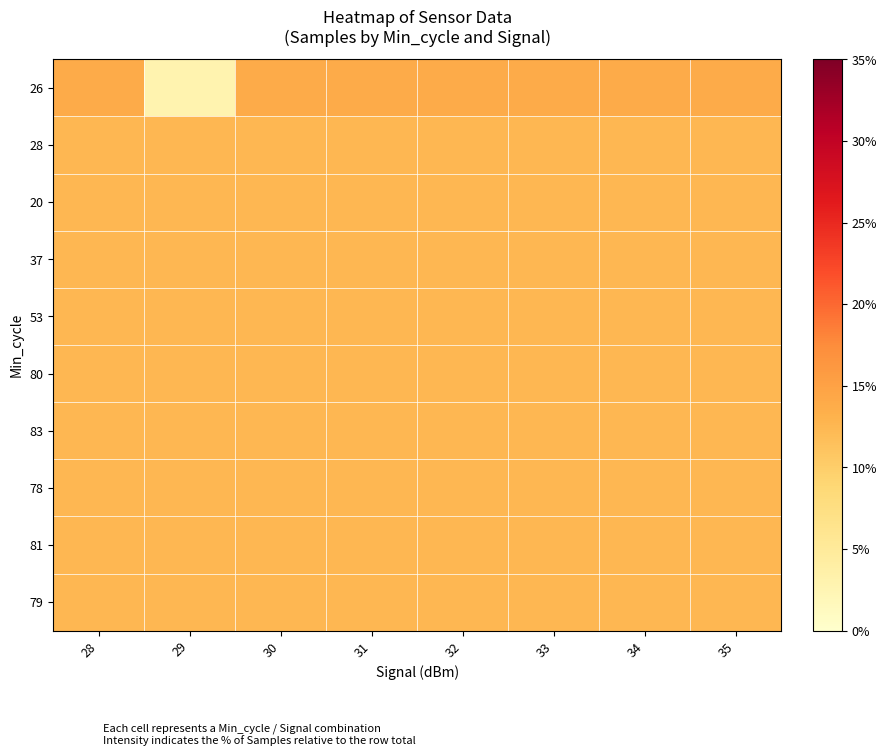

Reading left to right, list all the values displayed in this chart.

26: 28=13.9	29=2.9	30=13.8	31=13.9	32=13.9	33=13.9	34=13.9	35=13.9
28: 28=12.6	29=12.5	30=12.5	31=12.5	32=12.5	33=12.5	34=12.5	35=12.5
20: 28=12.5	29=12.5	30=12.5	31=12.5	32=12.5	33=12.5	34=12.5	35=12.5
37: 28=12.5	29=12.5	30=12.6	31=12.5	32=12.5	33=12.4	34=12.5	35=12.5
53: 28=12.5	29=12.4	30=12.5	31=12.5	32=12.5	33=12.5	34=12.5	35=12.5
80: 28=12.5	29=12.4	30=12.5	31=12.5	32=12.5	33=12.5	34=12.5	35=12.5
83: 28=12.6	29=12.5	30=12.5	31=12.5	32=12.5	33=12.5	34=12.5	35=12.5
78: 28=12.6	29=12.5	30=12.5	31=12.5	32=12.5	33=12.5	34=12.5	35=12.5
81: 28=12.6	29=12.4	30=12.5	31=12.5	32=12.5	33=12.5	34=12.5	35=12.5
79: 28=12.6	29=12.5	30=12.5	31=12.5	32=12.5	33=12.5	34=12.5	35=12.5